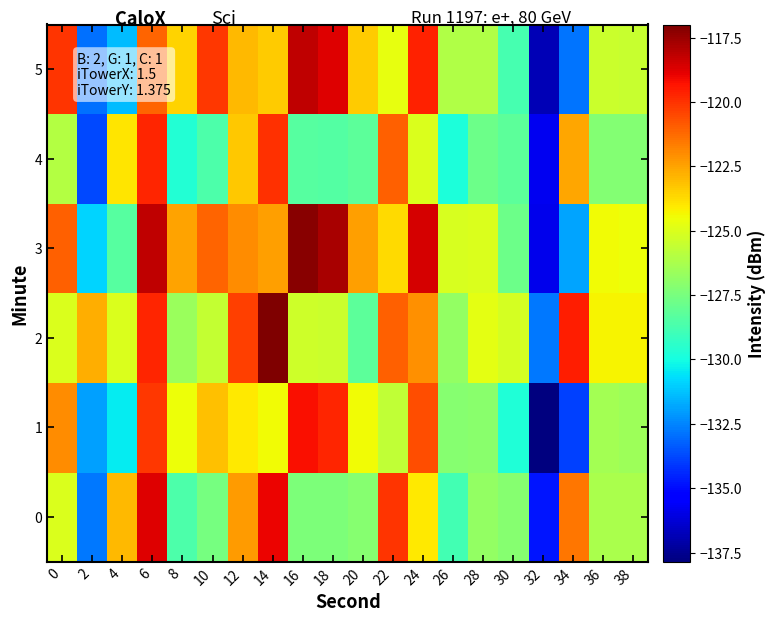

Reading left to right, list all the values displayed in this chart.

0: 0=-125.0	2=-132.8	4=-123.0	6=-118.7	8=-128.6	10=-127.6	12=-122.3	14=-119.0	16=-127.4	18=-127.4	20=-127.2	22=-120.0	24=-124.1	26=-128.8	28=-126.8	30=-127.2	32=-134.8	34=-121.5	36=-126.3	38=-126.3
1: 0=-122.0	2=-131.9	4=-130.4	6=-120.1	8=-124.5	10=-123.1	12=-124.0	14=-124.4	16=-119.2	18=-119.7	20=-124.4	22=-125.7	24=-120.6	26=-127.1	28=-127.1	30=-129.8	32=-137.9	34=-133.9	36=-126.4	38=-126.5
2: 0=-125.0	2=-122.8	4=-125.0	6=-119.7	8=-126.6	10=-125.6	12=-120.3	14=-117.0	16=-125.4	18=-125.4	20=-128.2	22=-121.0	24=-122.1	26=-126.8	28=-124.8	30=-125.2	32=-132.8	34=-119.5	36=-124.3	38=-124.3
3: 0=-121.0	2=-130.9	4=-128.4	6=-118.1	8=-122.5	10=-121.1	12=-122.0	14=-122.4	16=-117.2	18=-117.7	20=-122.4	22=-123.7	24=-118.6	26=-125.1	28=-125.1	30=-127.8	32=-135.9	34=-131.9	36=-124.4	38=-124.5
4: 0=-126.0	2=-133.8	4=-124.0	6=-119.7	8=-129.6	10=-128.6	12=-123.3	14=-120.0	16=-128.4	18=-128.4	20=-128.2	22=-121.0	24=-125.1	26=-129.8	28=-127.8	30=-128.2	32=-135.8	34=-122.5	36=-127.3	38=-127.3
5: 0=-120.0	2=-132.9	4=-131.4	6=-121.1	8=-123.5	10=-120.1	12=-123.0	14=-123.4	16=-118.2	18=-118.7	20=-123.4	22=-124.7	24=-119.6	26=-126.1	28=-126.1	30=-128.8	32=-136.9	34=-132.9	36=-125.4	38=-125.5